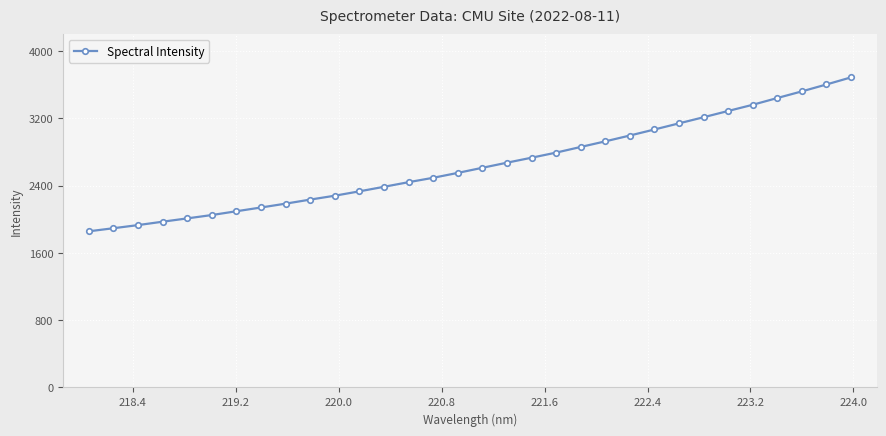

What is the greatest value displayed?

3686.6